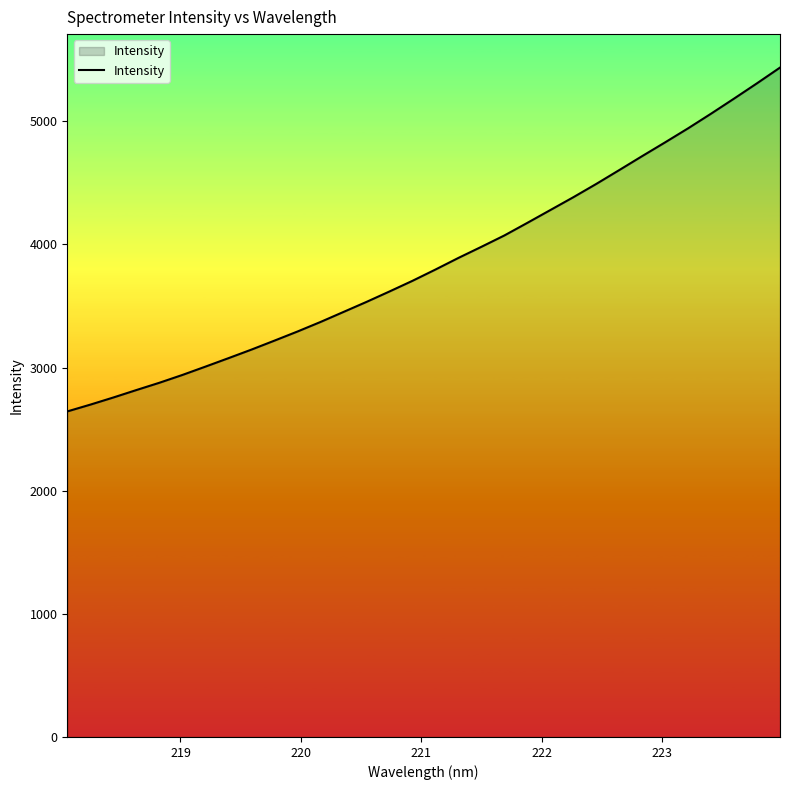

What is the sum of all values?

123317.5